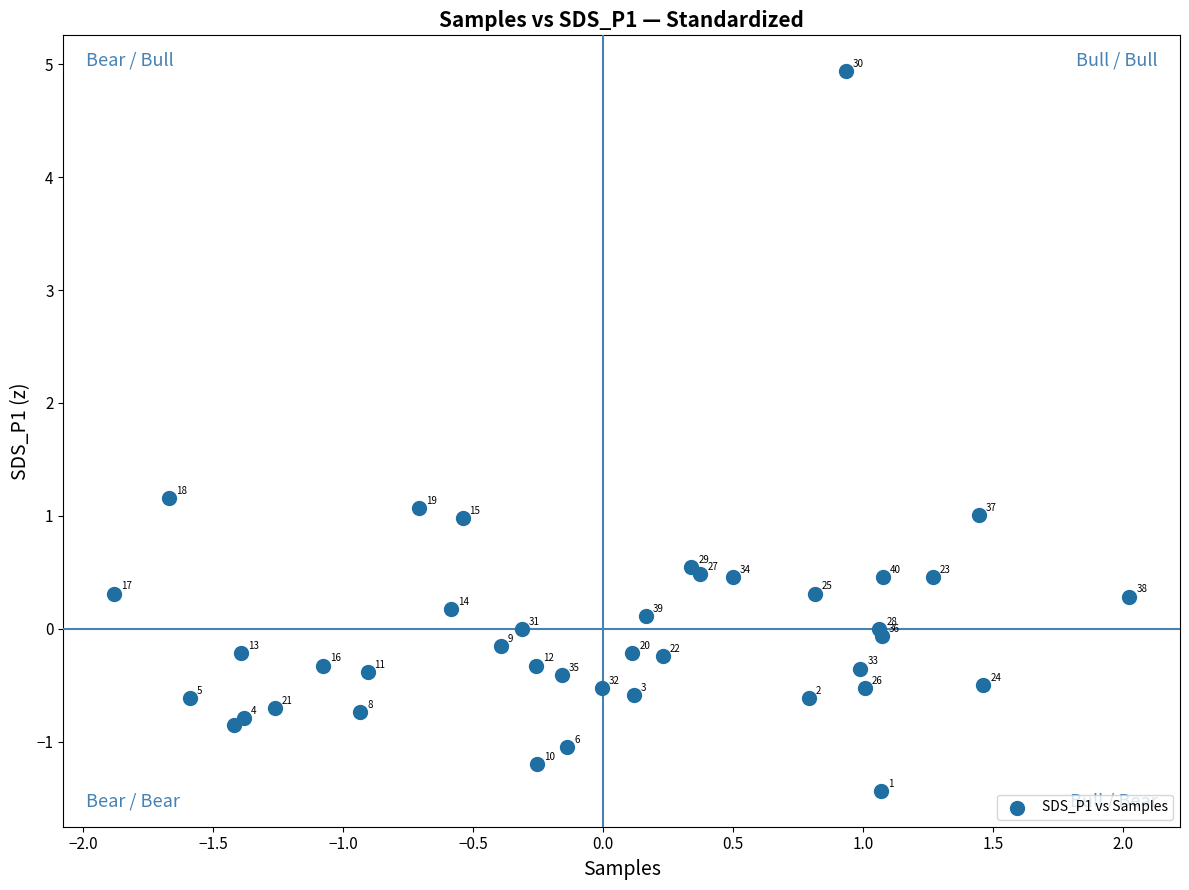

What Y value in the scatter plot is closest to 1?

1.0